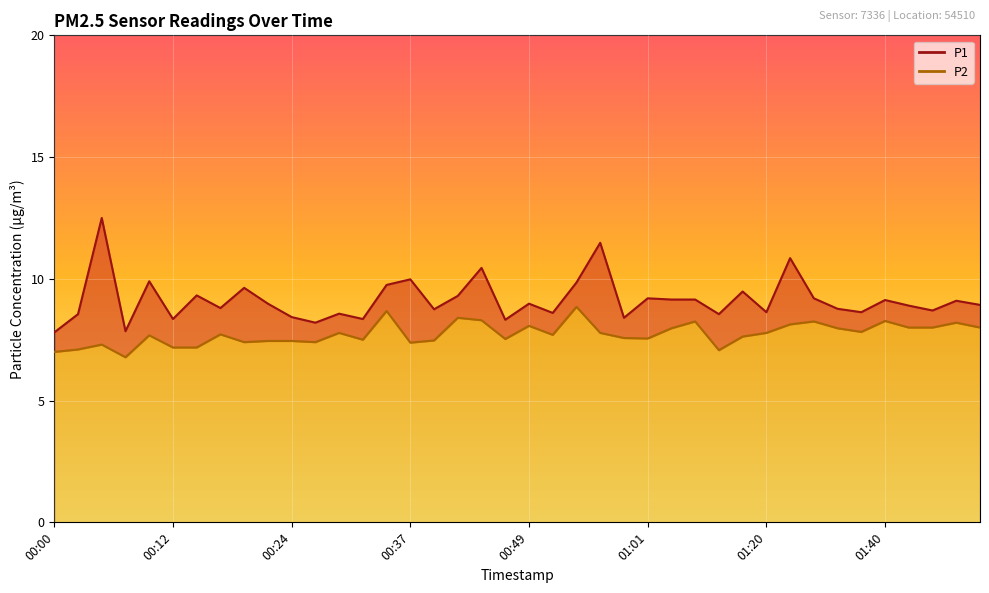

What is the spread (max minus min) of values at 01:01?

1.6